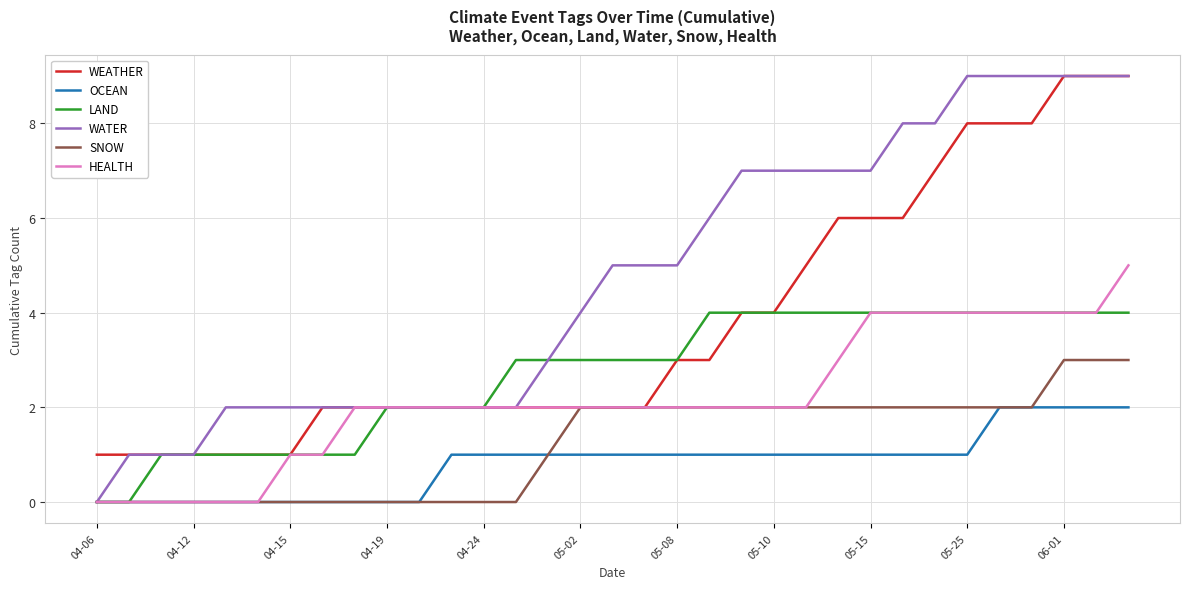

Which series has the largest total across all categories?

WATER